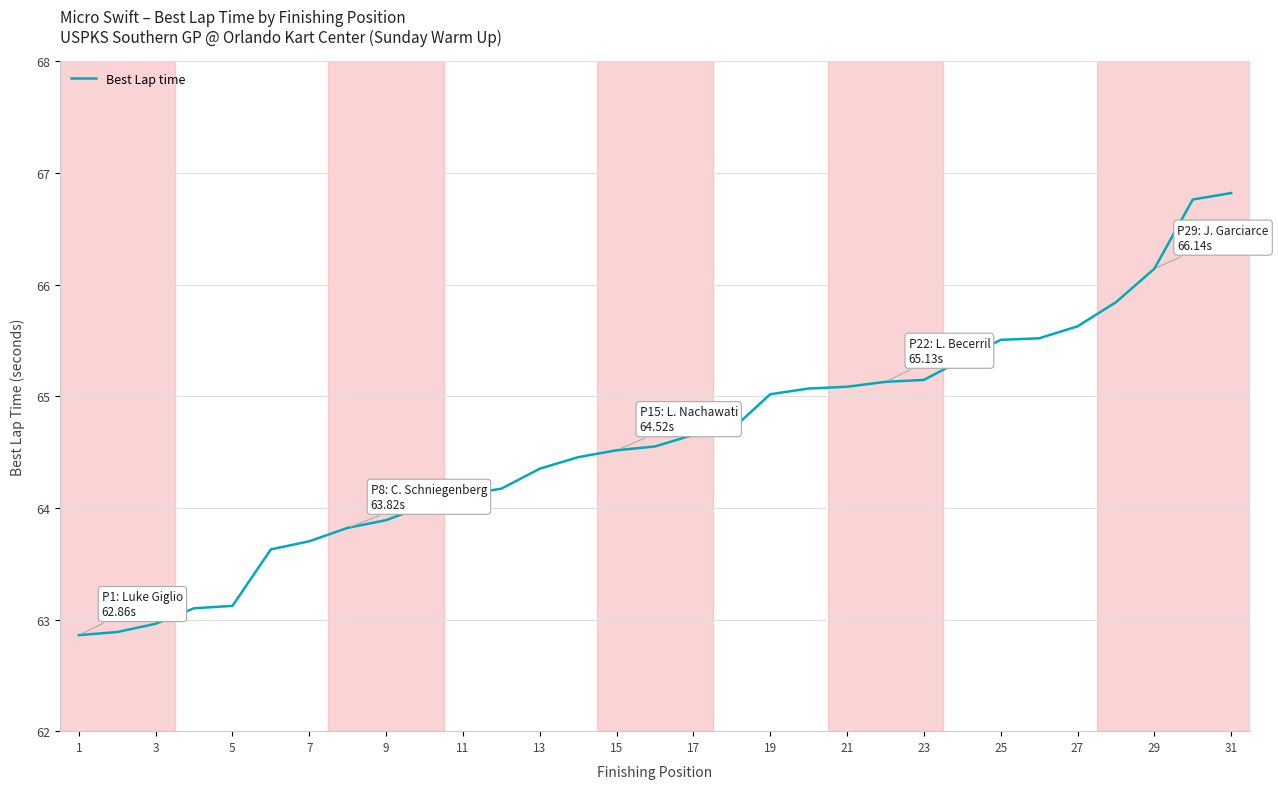

What is the difference between the maximum and minimum values?

4.0